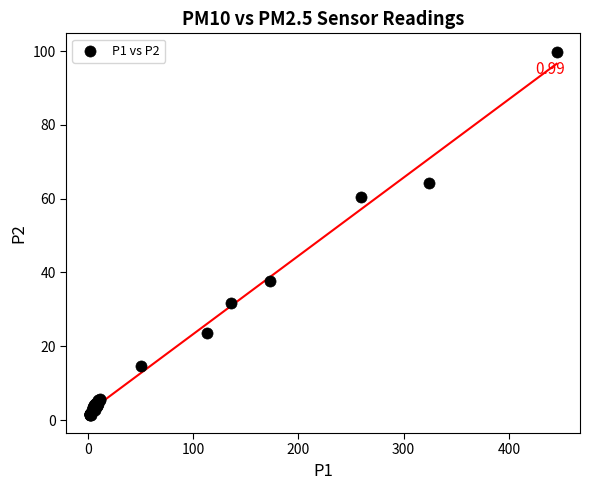

What Y value in the scatter plot is closest to 50?

60.4